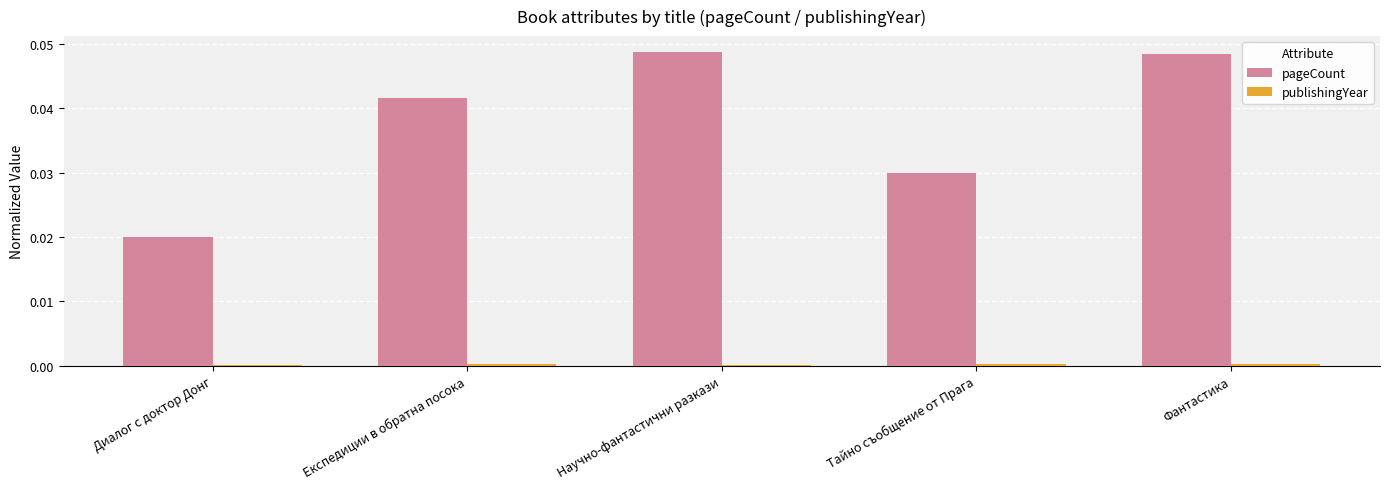

How many groups of bars are there?

5